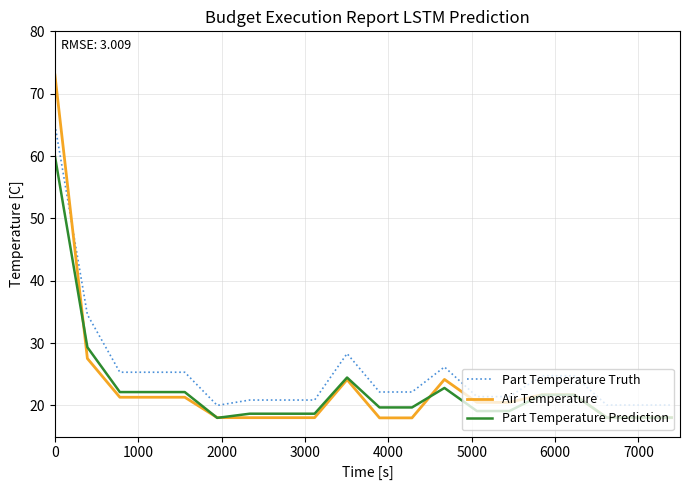

Which series ends up on top after the final intersection of Part Temperature Truth and Air Temperature?

Part Temperature Truth